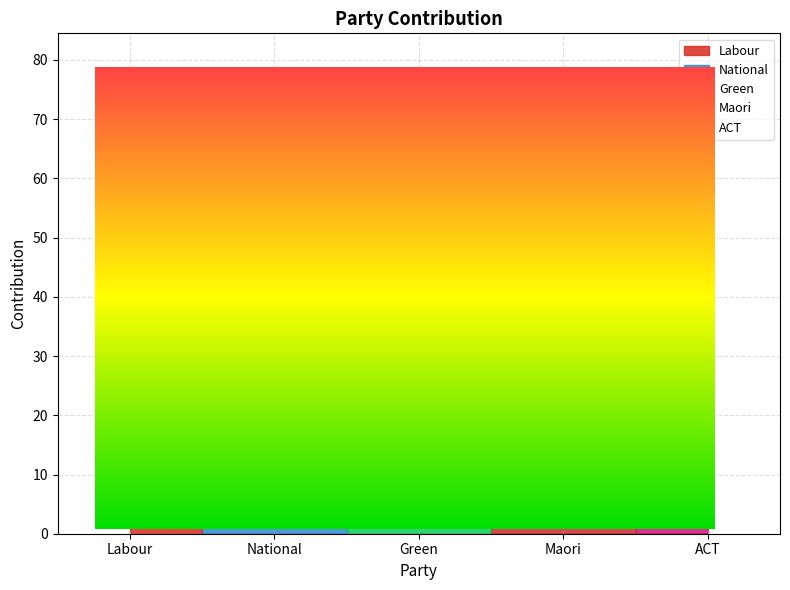

True or false: maori and green cross at least once.

True